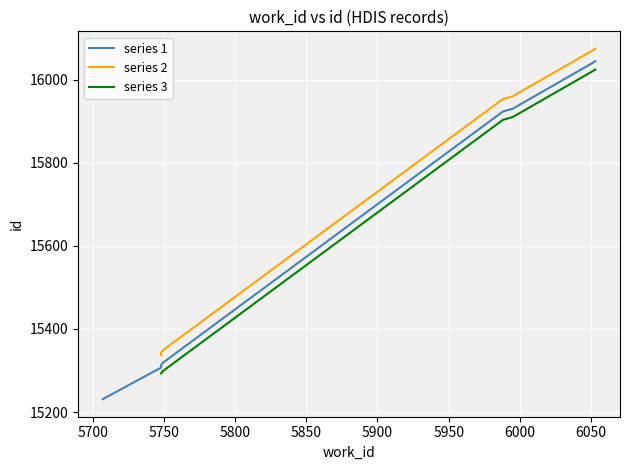

True or false: the data shows 15231 at 5707.

True